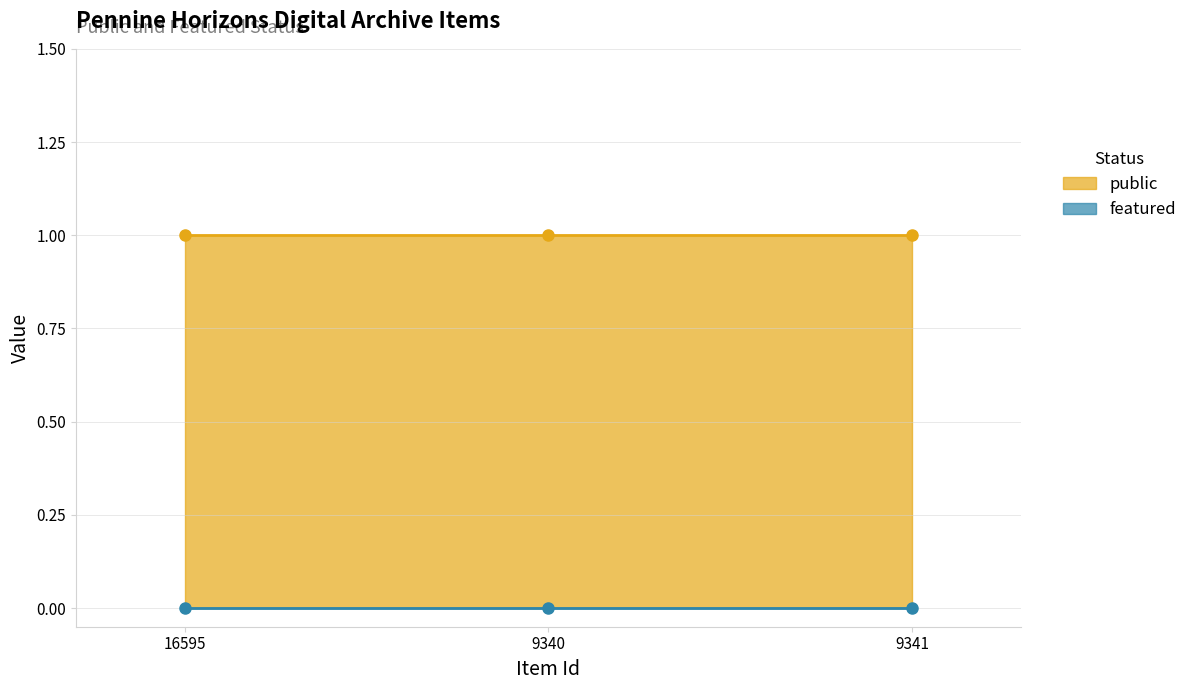

Between 16595 and 9341, which series saw the biggest shift?

public